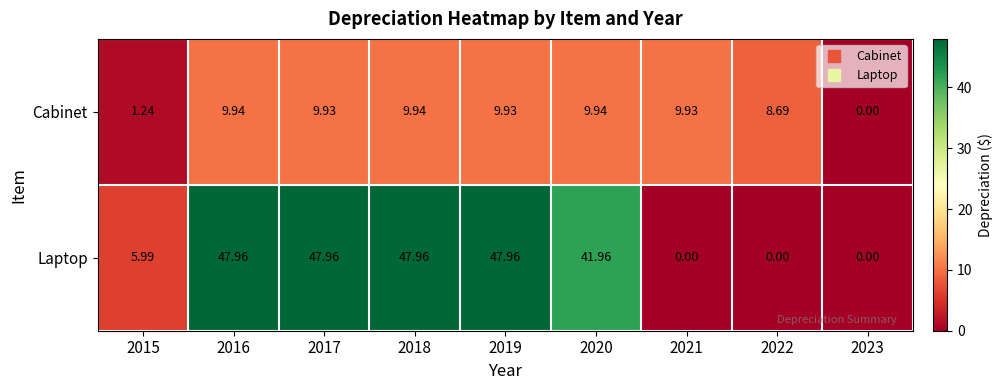

Which series has the largest range (max minus min)?

Laptop